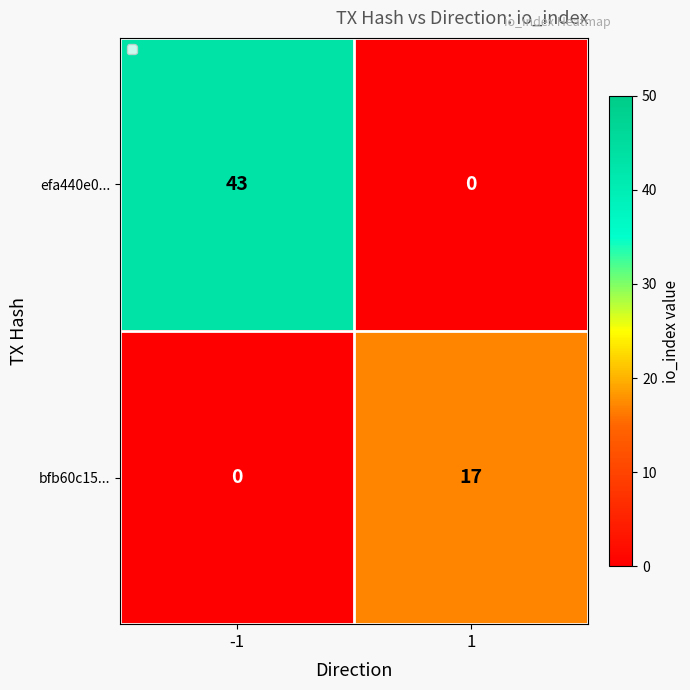

Reading left to right, list all the values displayed in this chart.

efa440e0...: 43	0
bfb60c15...: 0	17